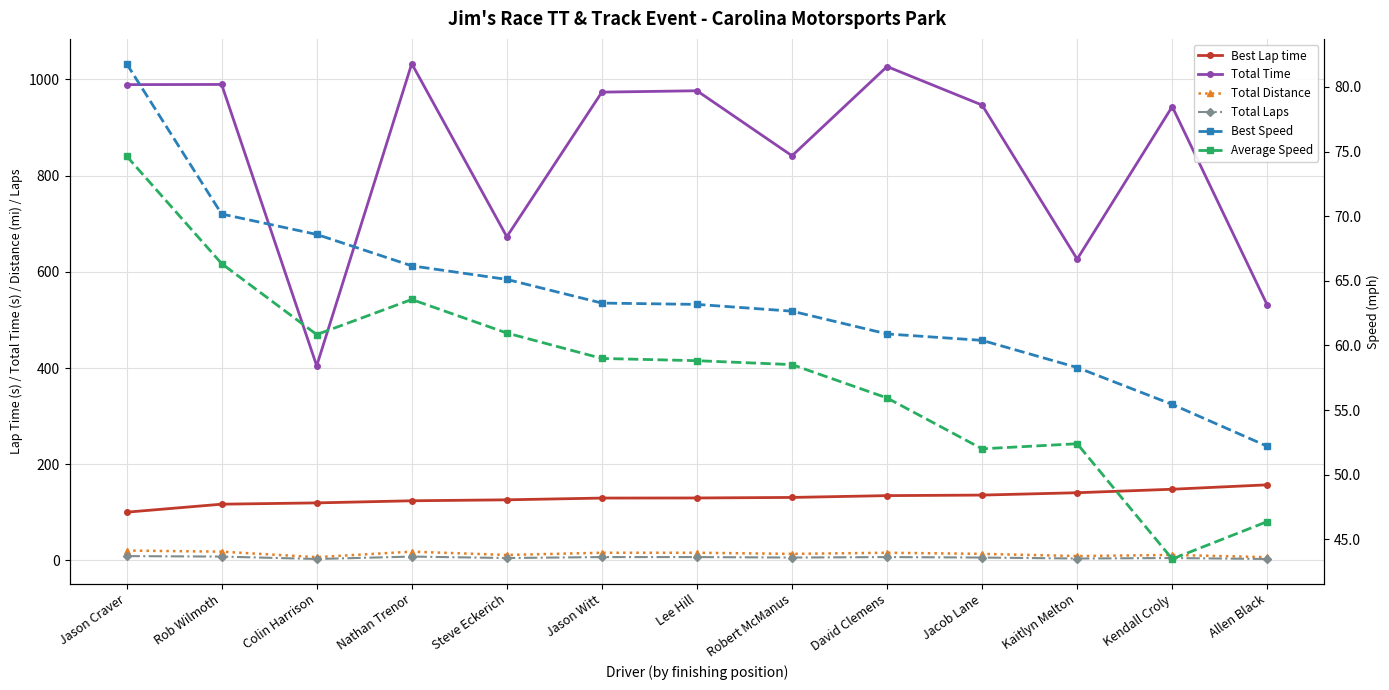

Reading left to right, what are all the values shown in this chart?

Best Lap time: 100.3	116.9	119.6	124.0	126.0	129.7	129.9	131.0	134.7	135.9	140.8	148.0	157.2
Total Time: 989.2	989.5	404.6	1032.7	672.9	973.5	976.4	841.2	1026.7	946.6	626.4	943.5	530.8
Total Distance: 20.5	18.2	6.8	18.2	11.4	16.0	16.0	13.7	16.0	13.7	9.1	11.4	6.8
Total Laps: 9.0	8.0	3.0	8.0	5.0	7.0	7.0	6.0	7.0	6.0	4.0	5.0	3.0
Best Speed: 81.8	70.2	68.6	66.2	65.1	63.3	63.2	62.6	60.9	60.4	58.3	55.4	52.2
Average Speed: 74.6	66.3	60.8	63.6	61.0	59.0	58.8	58.5	55.9	52.0	52.4	43.5	46.4